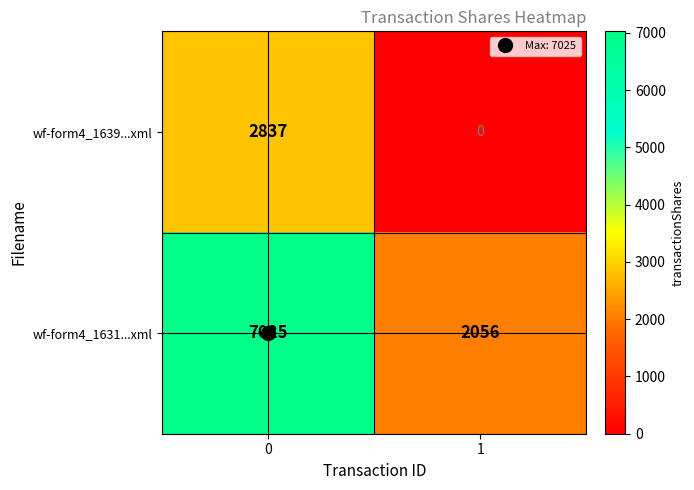

List the series in order of their peak value, lowest first.

wf-form4_1639...xml, wf-form4_1631...xml